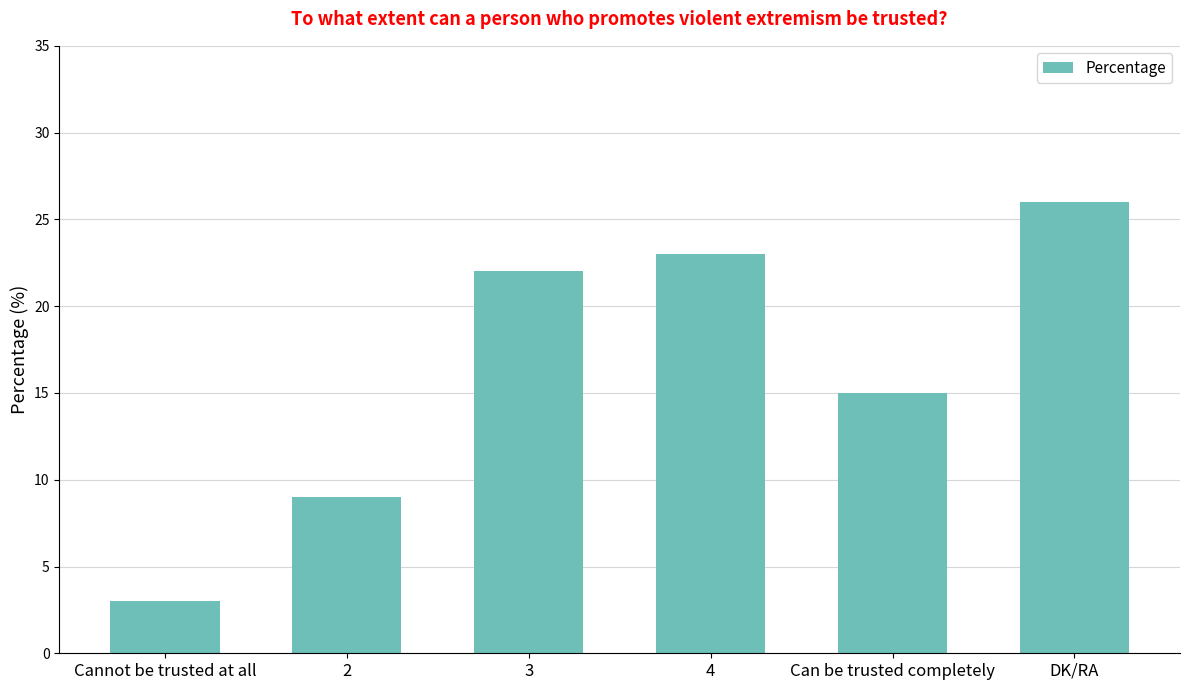

Reading left to right, extract all data points from this chart.

3	9	22	23	15	26